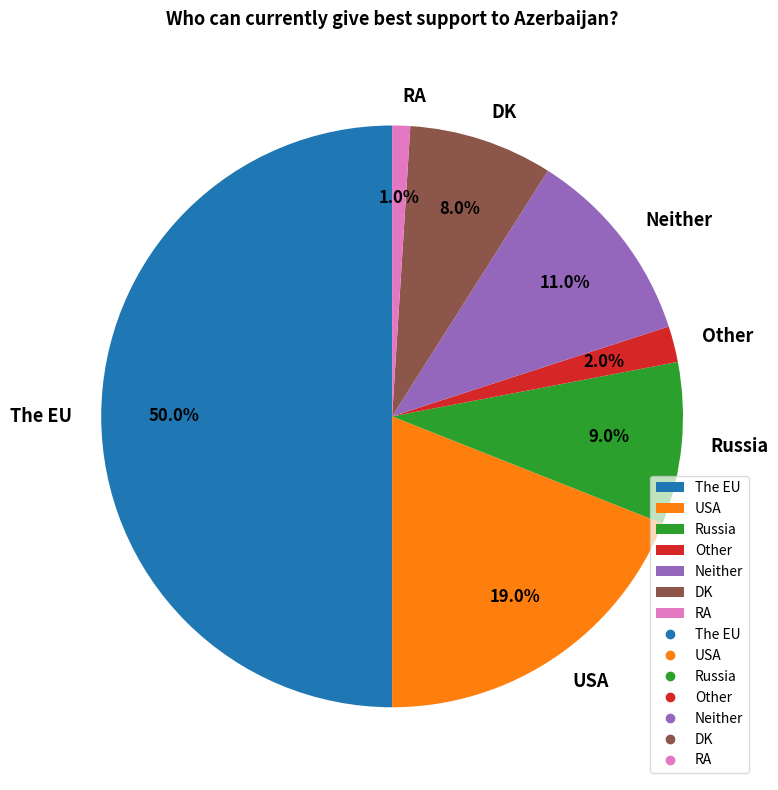

To the nearest percent, what percentage of the pie is The EU?

50%